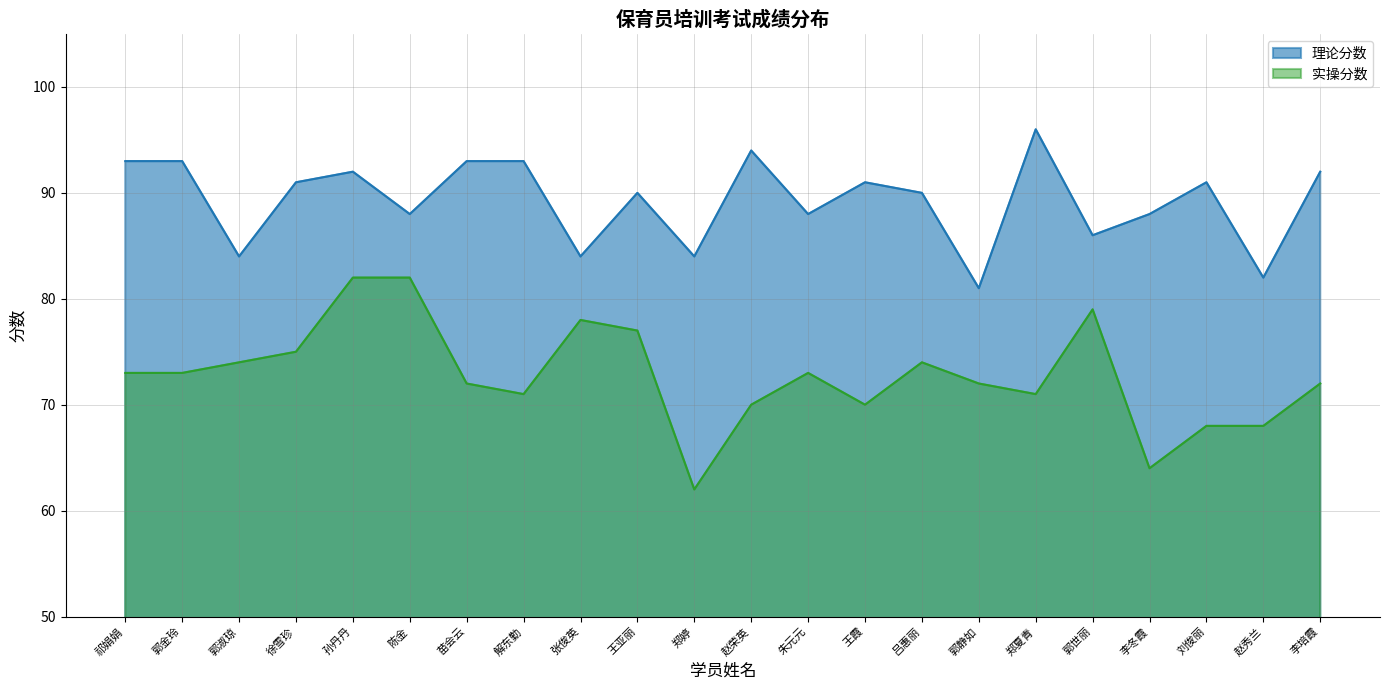

True or false: 实操分数 and 理论分数 cross at least once.

False